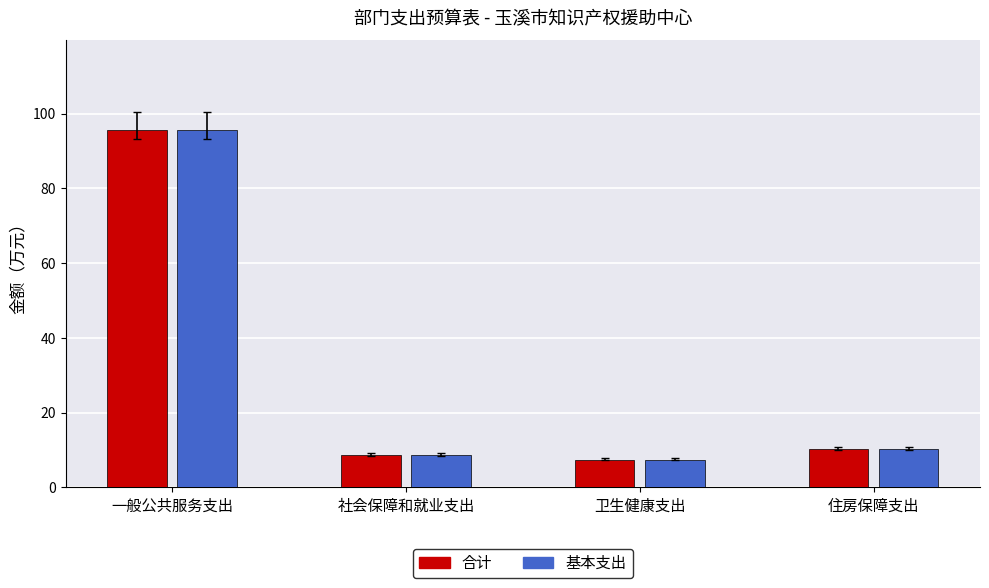

The value of 基本支出 at 一般公共服务支出 is 95.7. True or false?

True